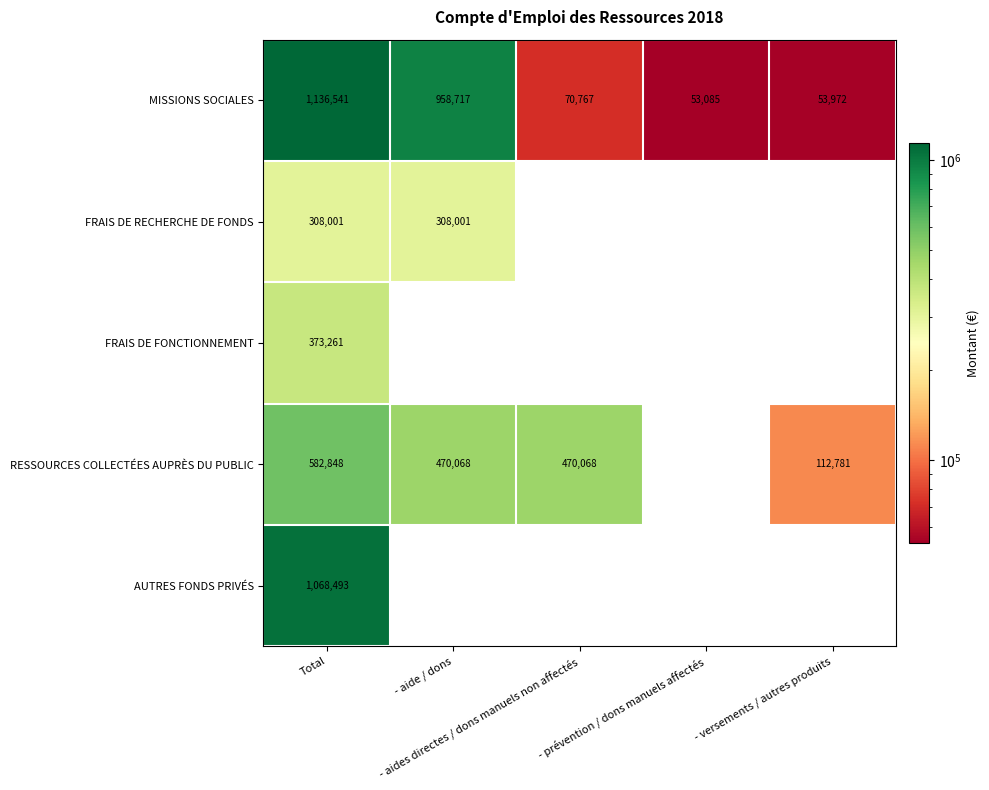

What is the total value across all series at - prévention / dons manuels affectés?

53085.0